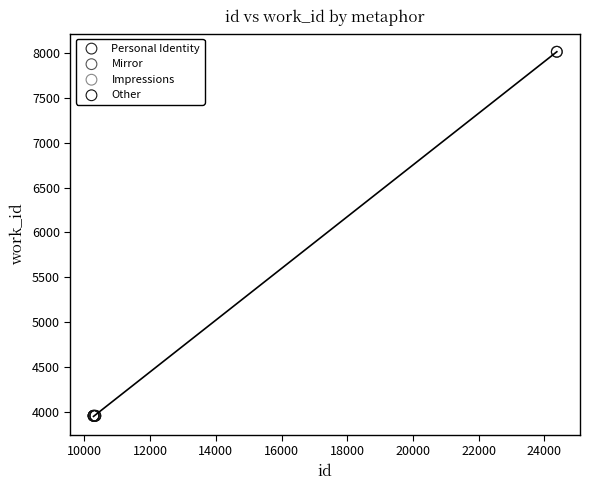

What are all the series names shown in the legend?

Personal Identity, Mirror, Impressions, Other